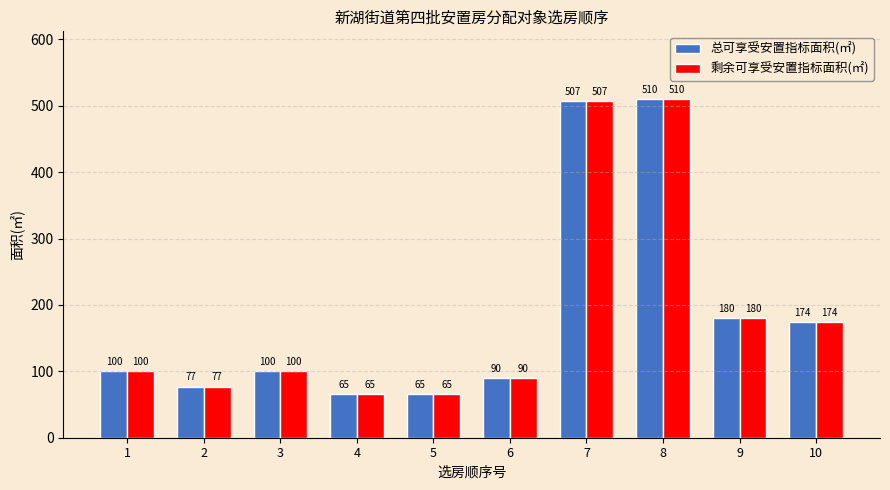

What is the sum of the 总可享受安置指标面积(㎡) values at 5 and 3?

165.4